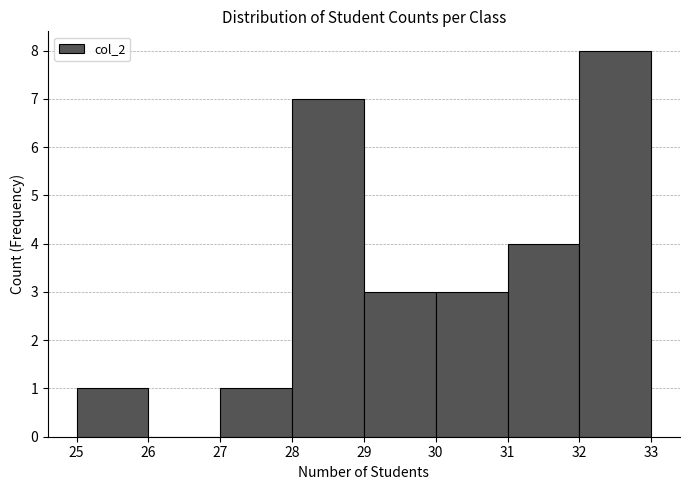

Which range on the x-axis has the tallest bar?

32 to 33